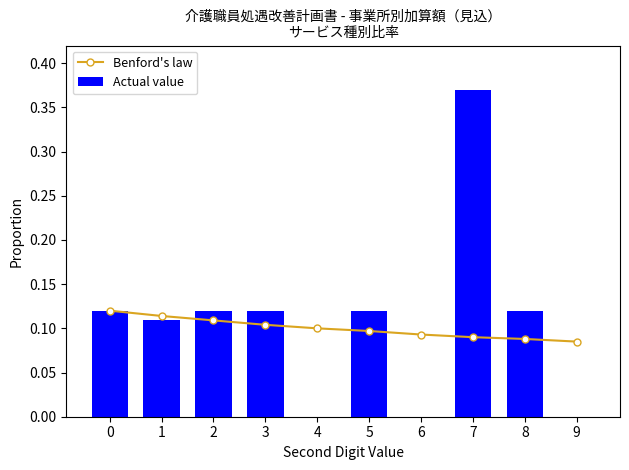

How many values in Actual value are above zero?

7